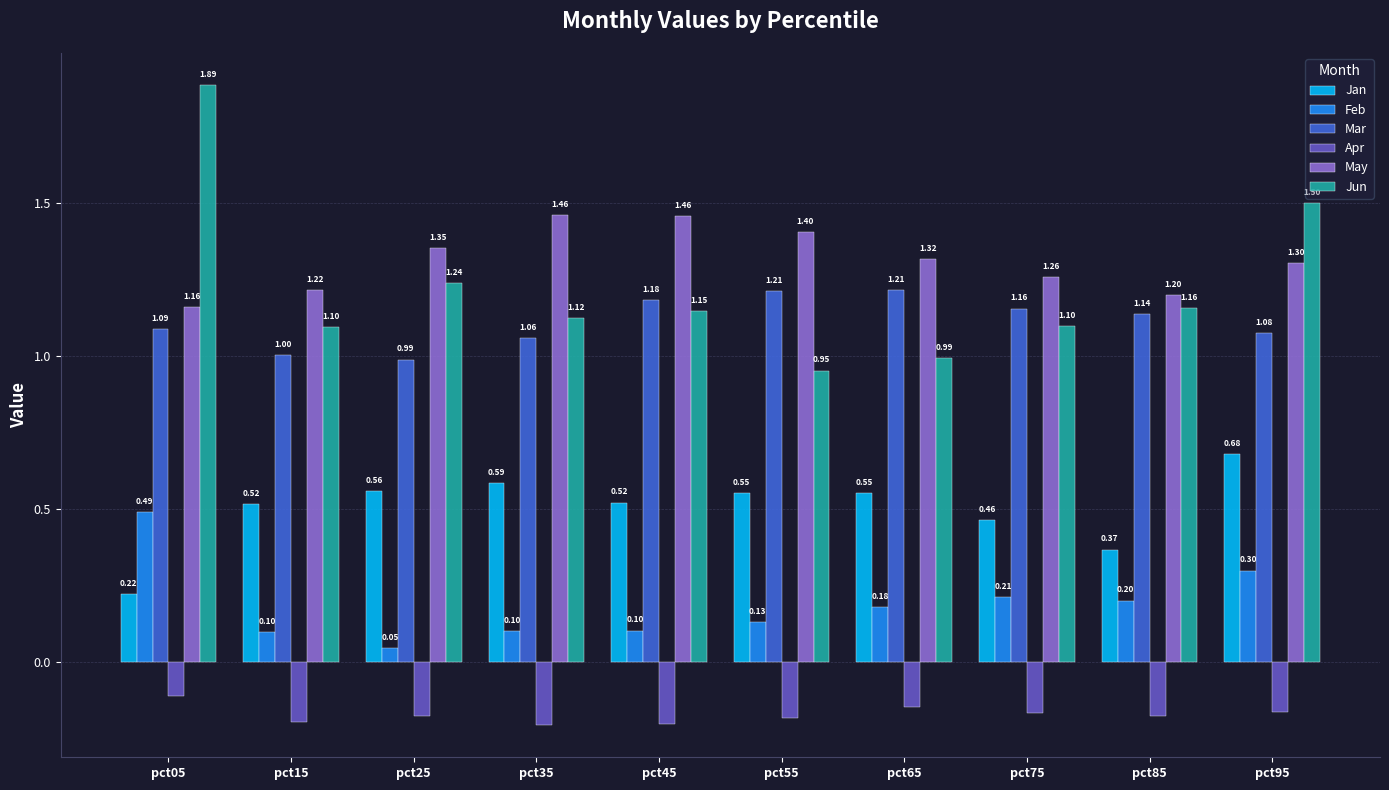

What is the difference between the second highest and second lowest values in the May series?

0.3